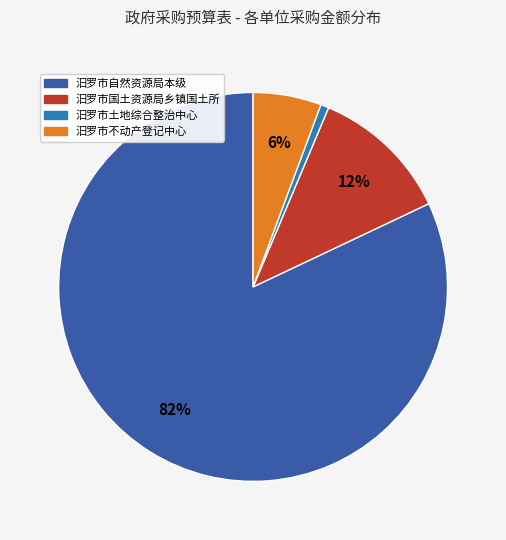

To the nearest percent, what is the average slice percentage?

25%